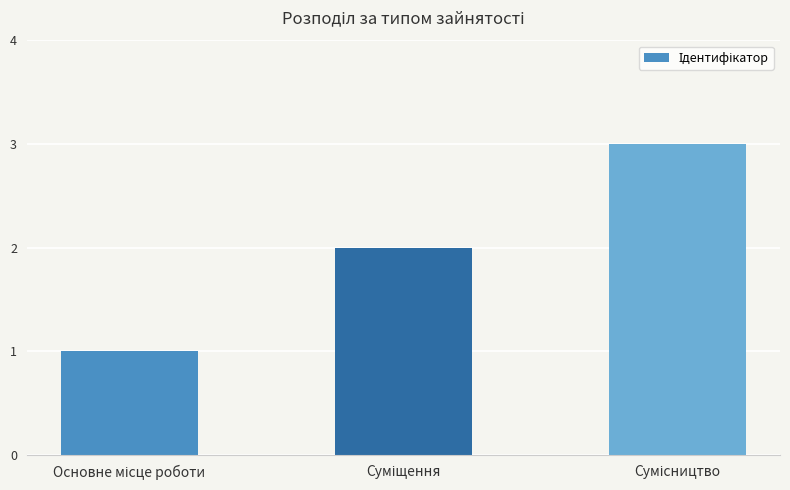

What is the sum of all values?

6